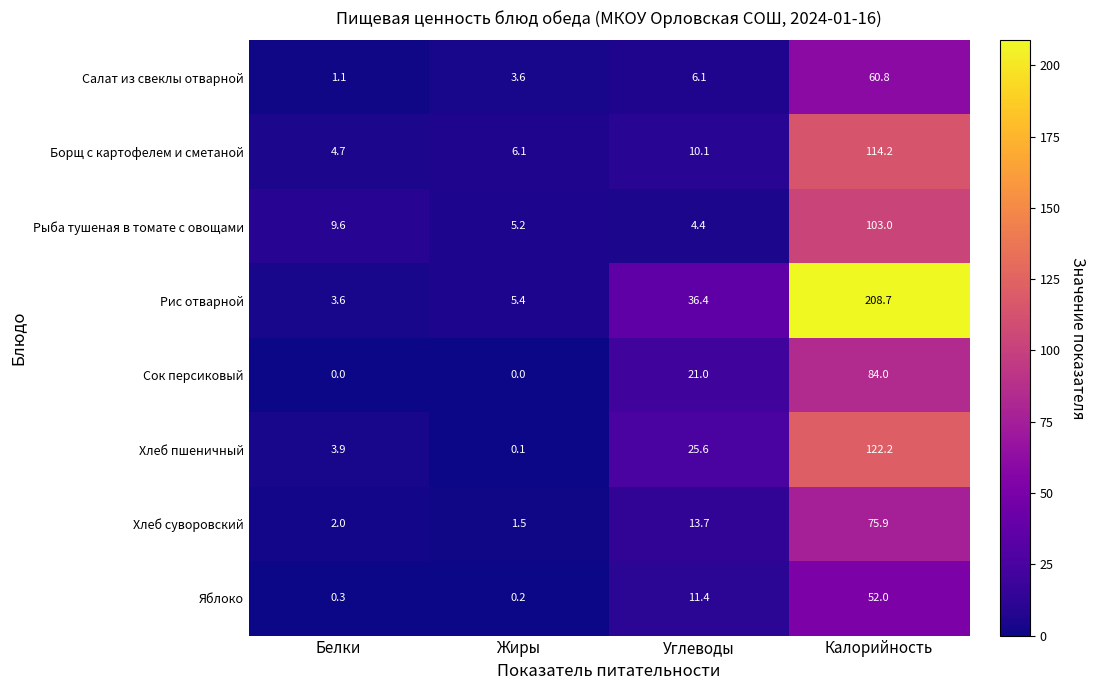

Between Жиры and Калорийность, which series saw the biggest shift?

Рис отварной